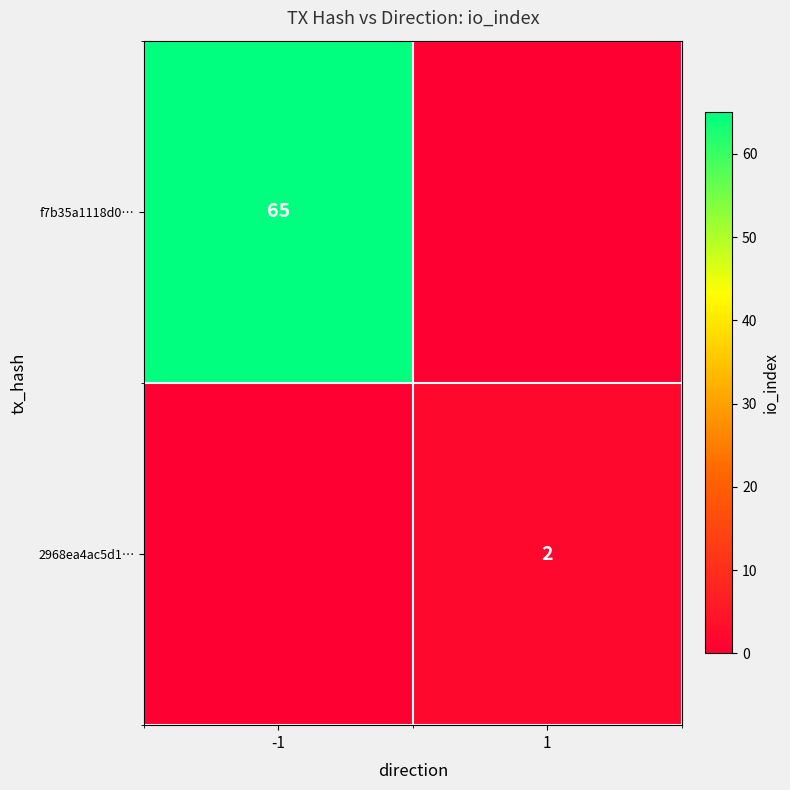

The 2968ea4ac5d1… series shows 2 at 1. True or false?

True